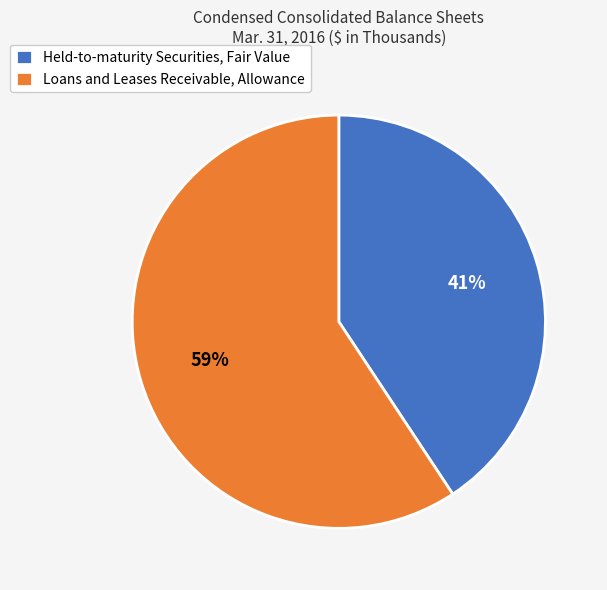

Rank the categories by value from lowest to highest.

Held-to-maturity Securities, Fair Value, Loans and Leases Receivable, Allowance